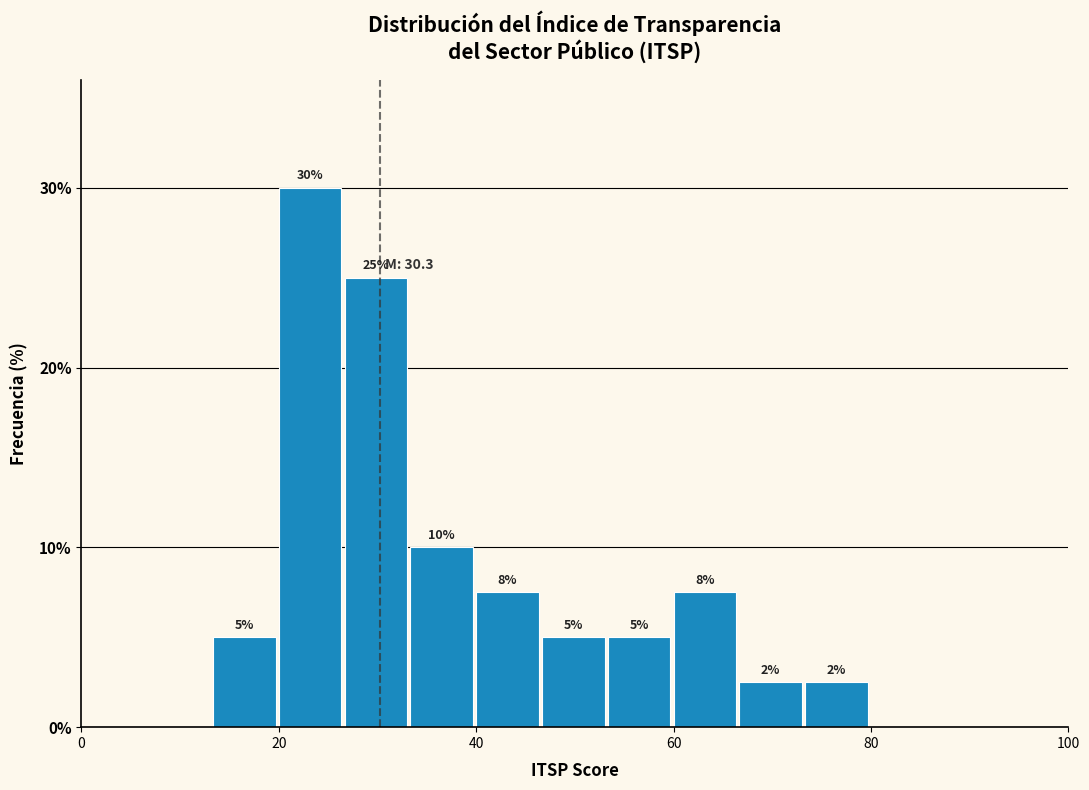

Read against the x-axis, roughly where is the centre of the tallest bar?

24